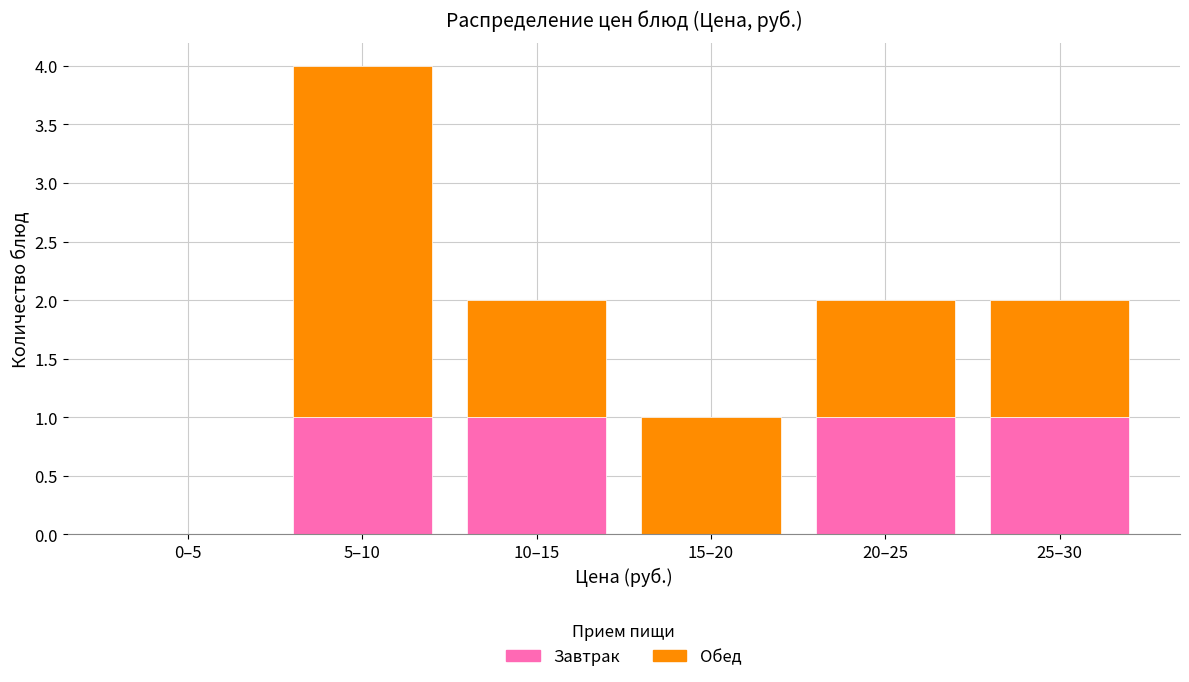

Reading right to left, list the values for the Завтрак series.

25–30=1	20–25=1	15–20=0	10–15=1	5–10=1	0–5=0